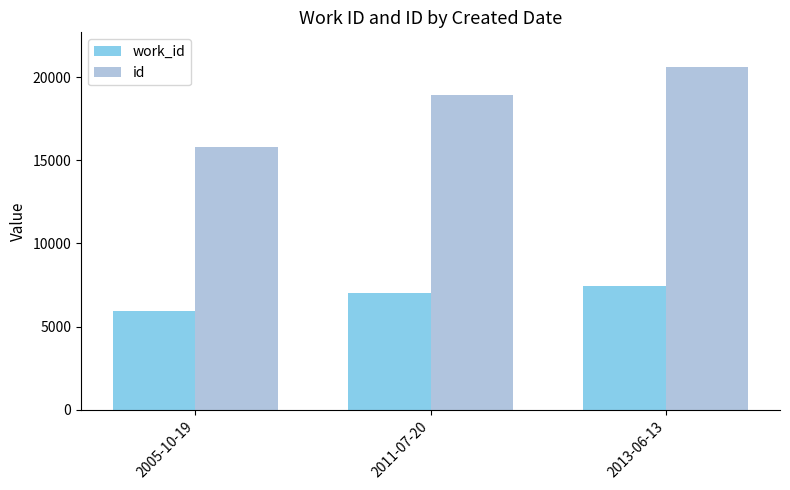

What is the value of the id bar at the 1st from the left?

15807